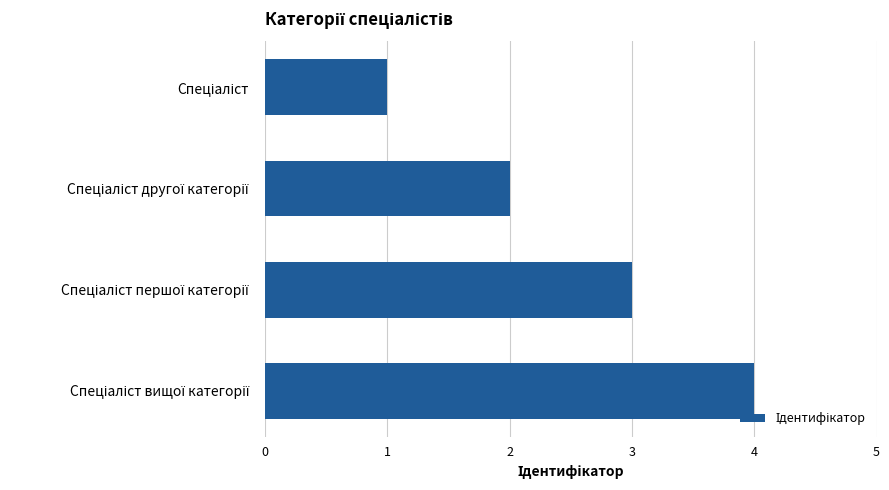

What is the difference between the maximum and minimum values?

3